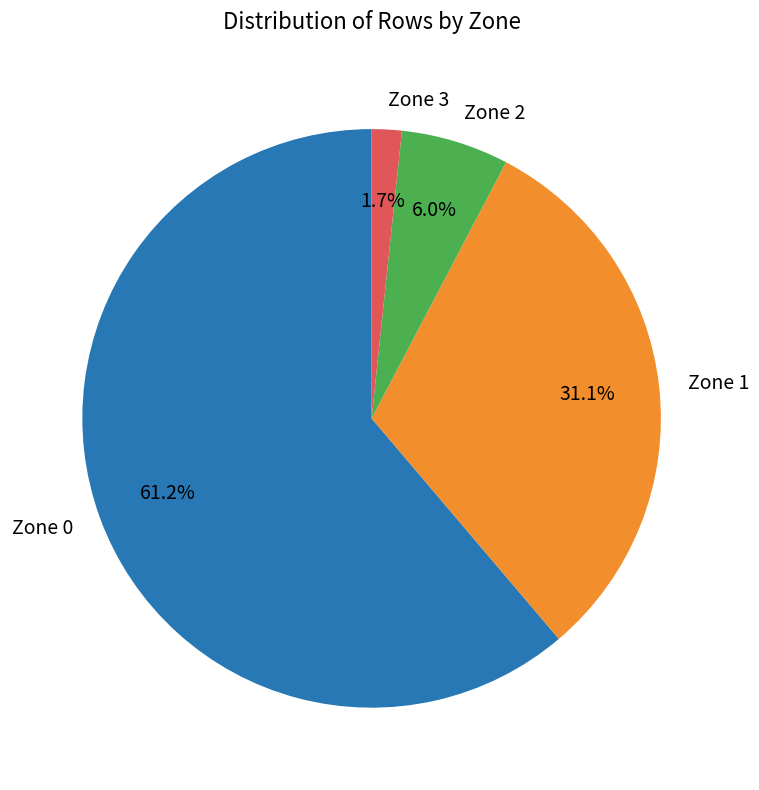

The Zone 3 slice represents 2% of the pie. True or false?

True